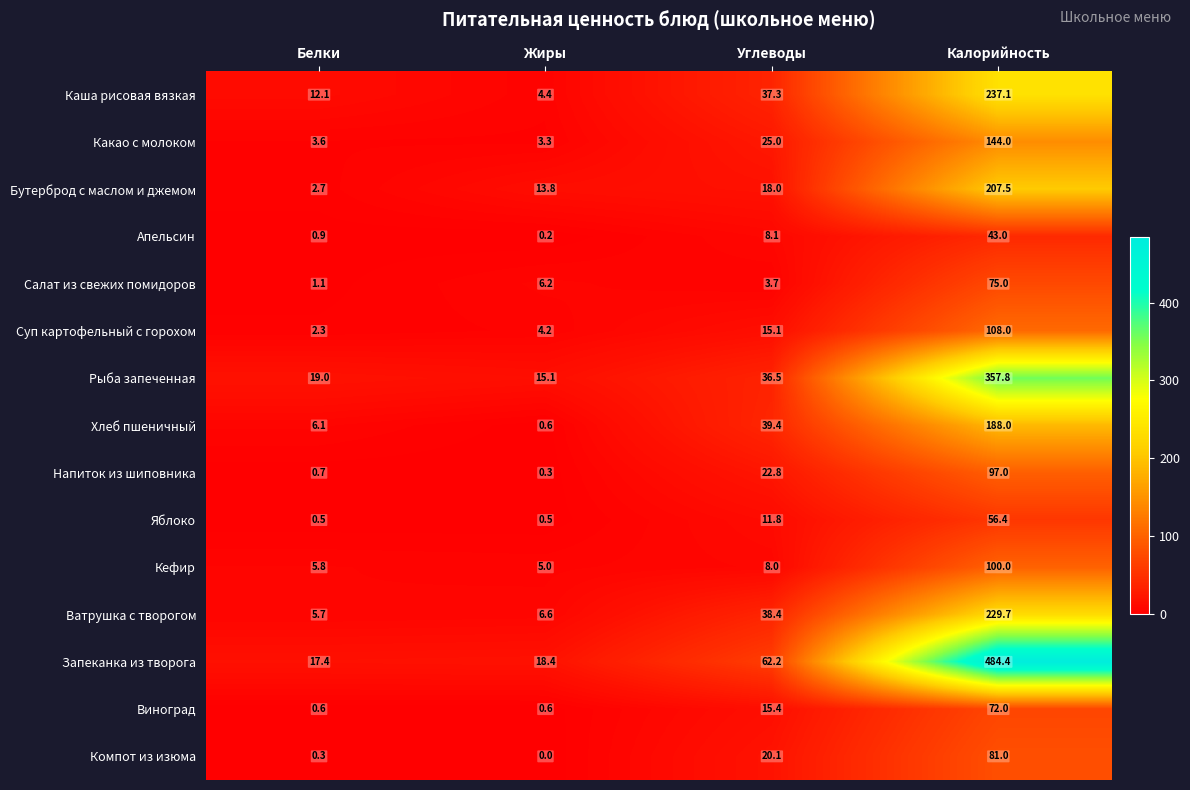

At which label is Хлеб пшеничный closest to 94?

Углеводы